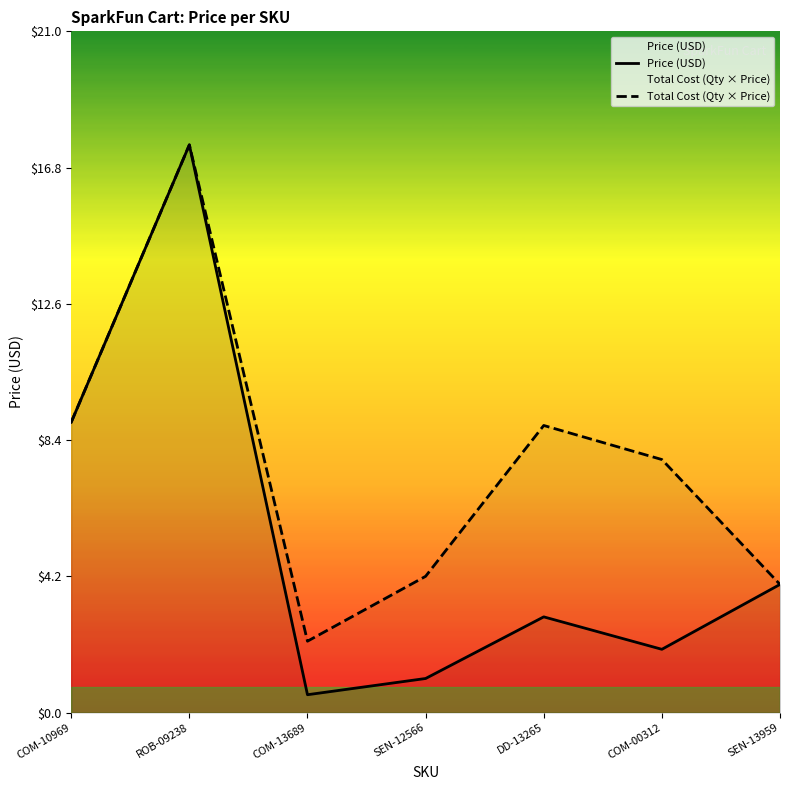

How many interior local peaks does the Total Cost (Qty × Price) series have?

2